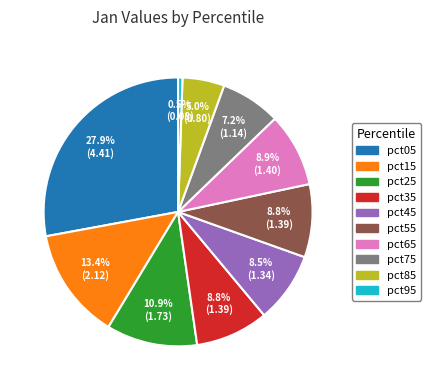

What is the ratio of the value at pct95 to the value at pct75?

0.1